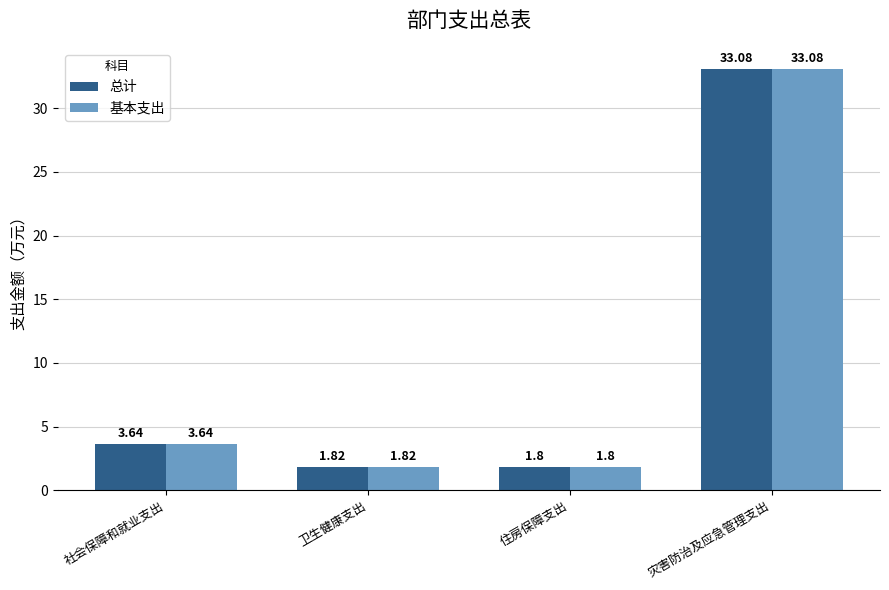

At which label does 总计 reach its peak?

灾害防治及应急管理支出